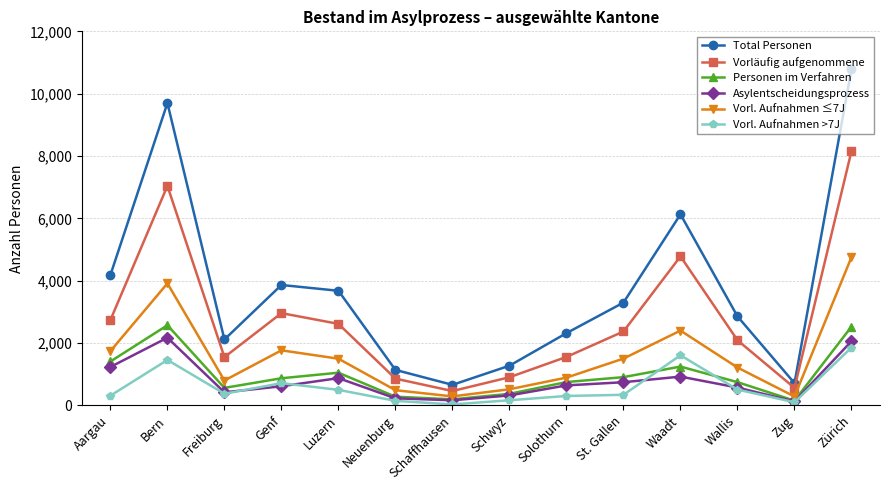

Which series has the largest total across all categories?

Total Personen